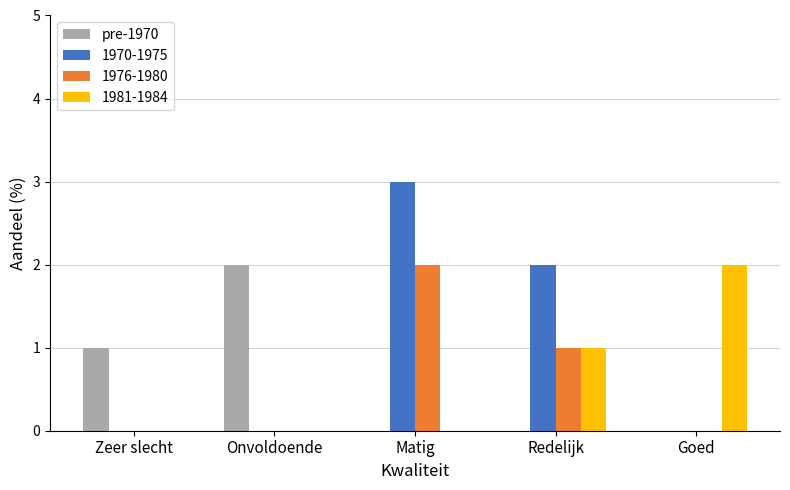

The 1970-1975 series shows 0 at Goed. True or false?

True